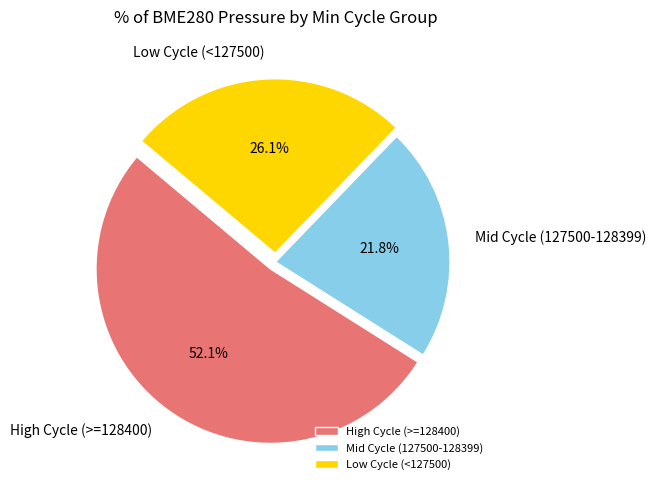

Which slice represents more than half of the pie?

High Cycle (>=128400)